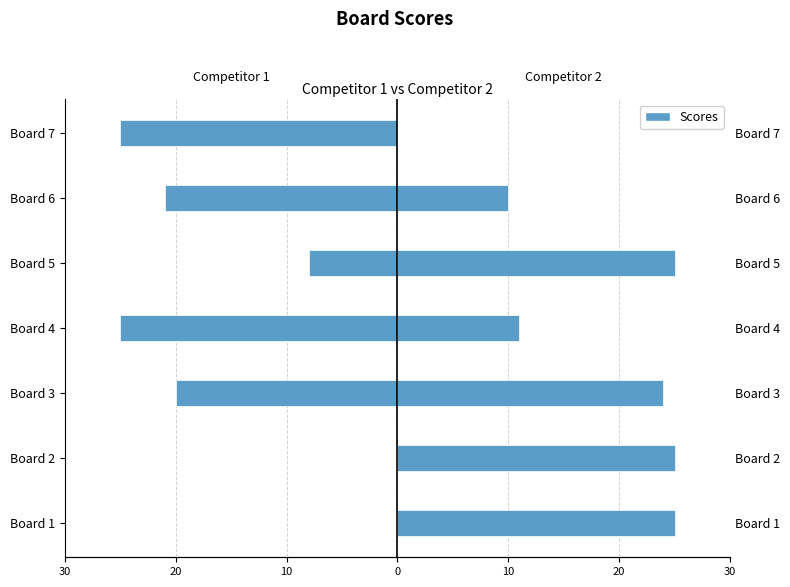

Is the value of Score 1 at Board 4 greater than the value of Score 2 at Board 6?

No